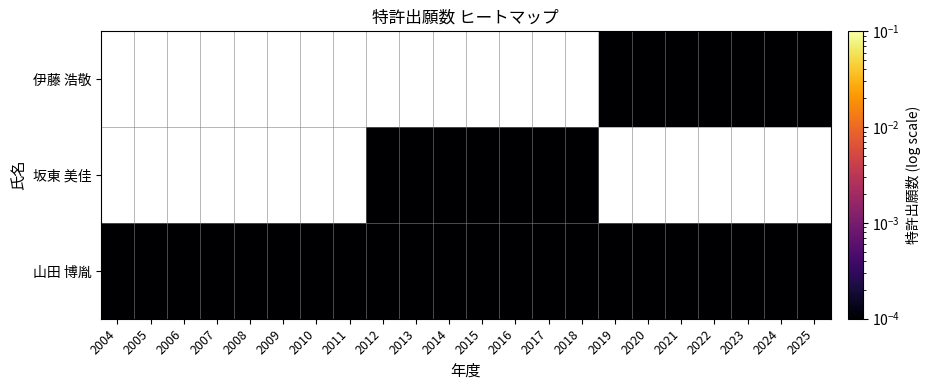

True or false: 山田 博胤 has a value of 0.0 at 2020.

False